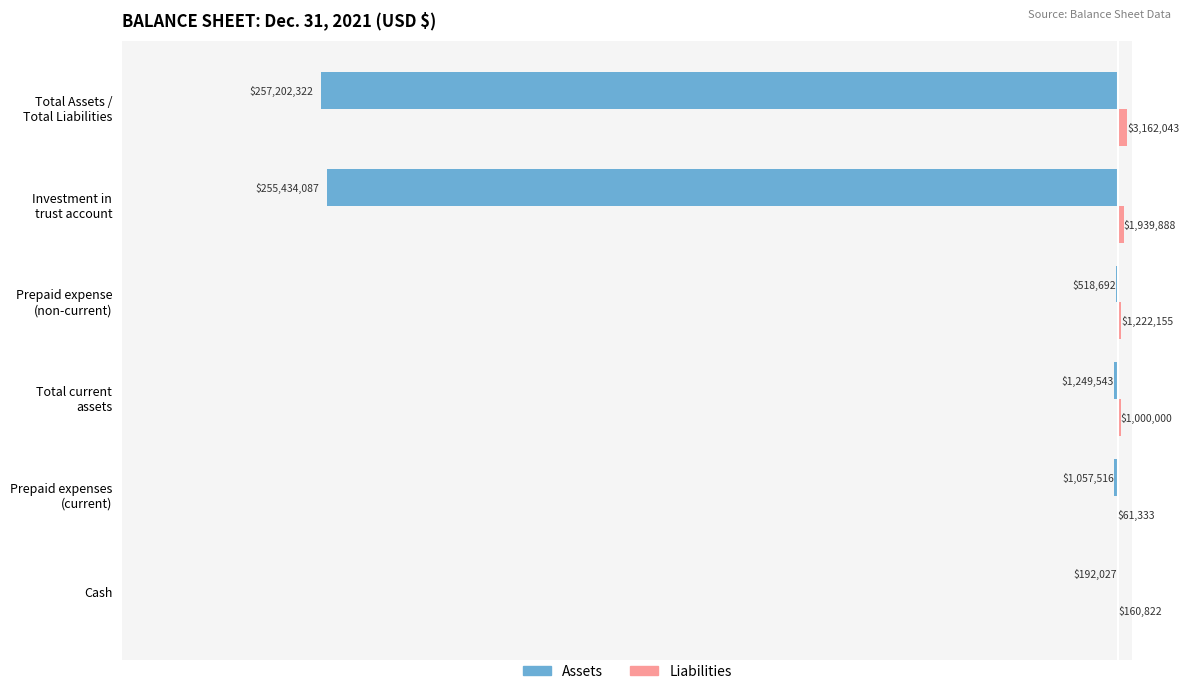

What is the difference between the maximum and second lowest values in the Liabilities series?

3001221